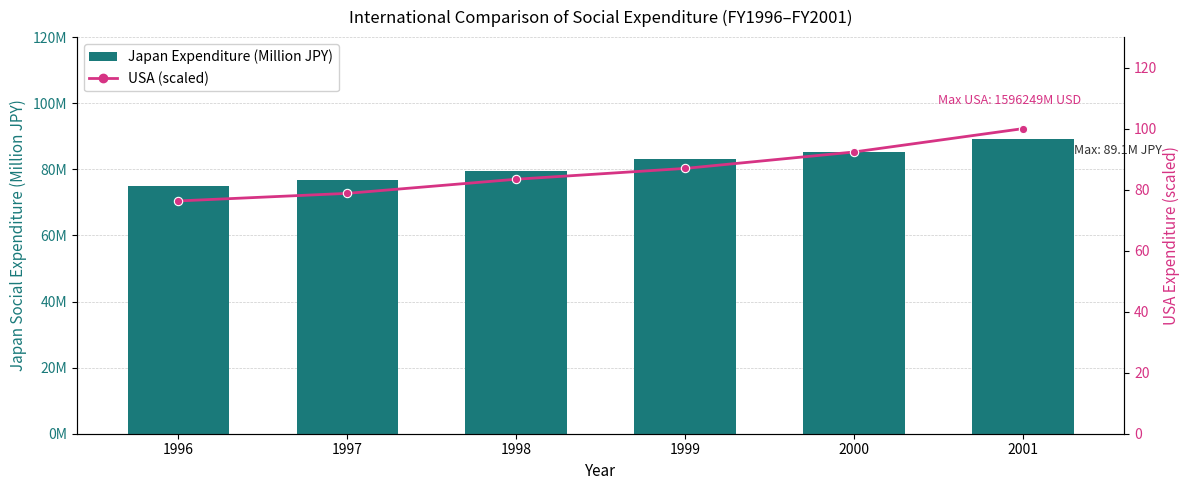

What is the total value across all series at 2000?

85357966.8